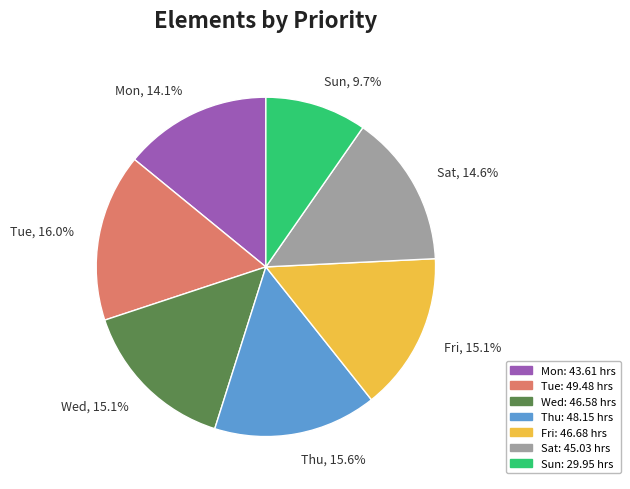

How many slices are in this pie chart?

7